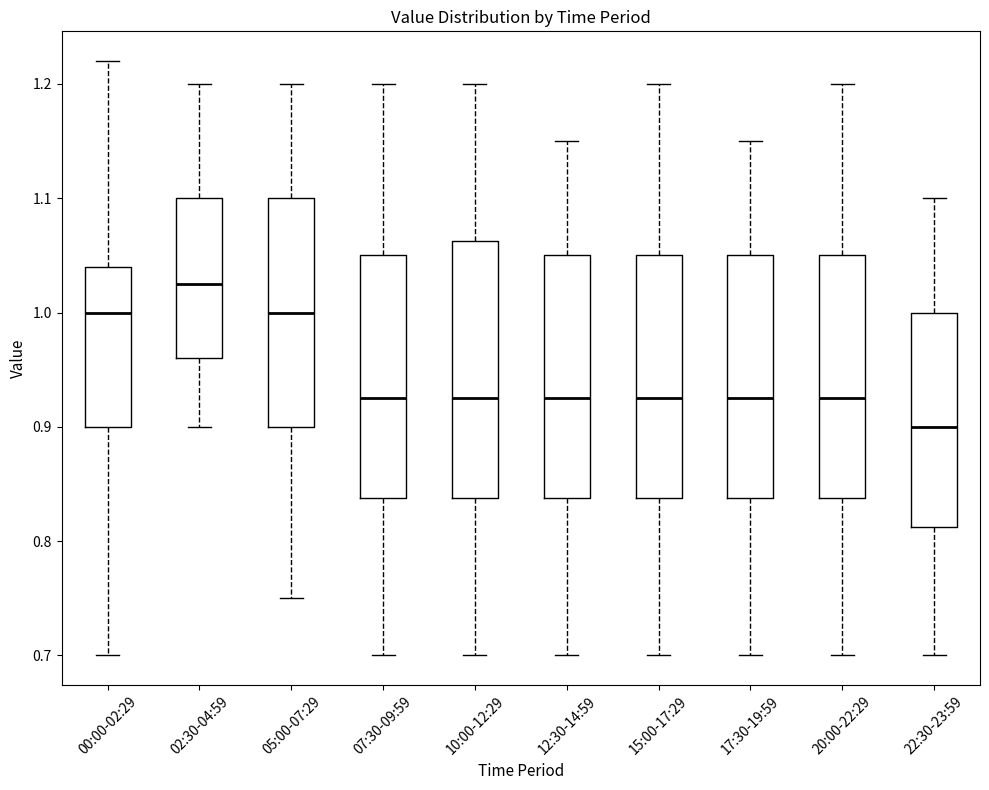

Which box is the tallest, from its lower edge to its upper edge?

10:00-12:29